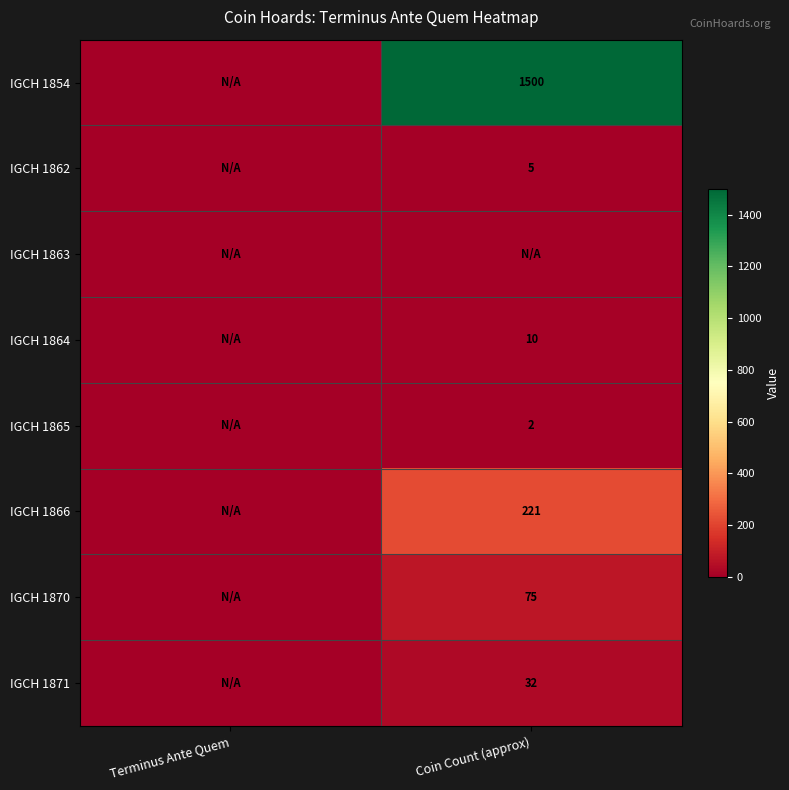

The IGCH 1870 series shows 28 at Coin Count (approx). True or false?

False